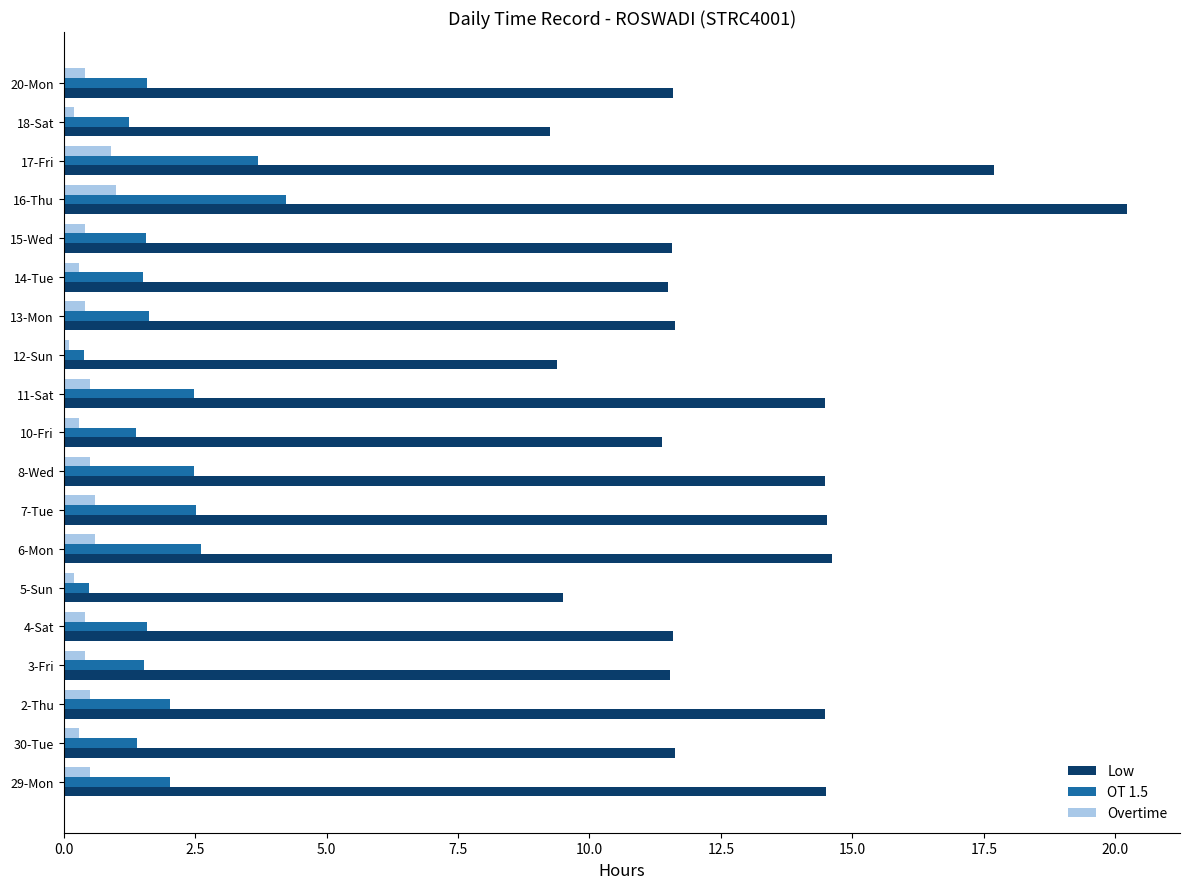

What is the average value of the Low series?

12.9